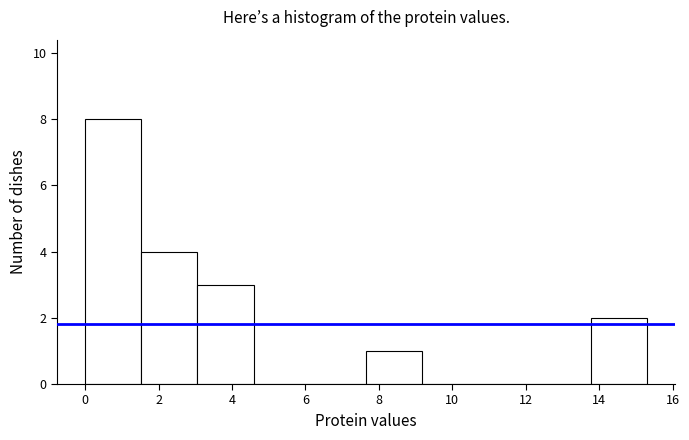

Reading left to right, list every bar in this chart as the range it spans on the x-axis followed by its height. Neither the bar edges nor the heights are printed on the chart, so give them approximately, as read against the axes.

0.0 to 1.6: 8
1.6 to 3.0: 4
3.0 to 4.6: 3
4.6 to 6.2: 0
6.2 to 7.6: 0
7.6 to 9.2: 1
9.2 to 10.8: 0
10.8 to 12.2: 0
12.2 to 13.8: 0
13.8 to 15.4: 2